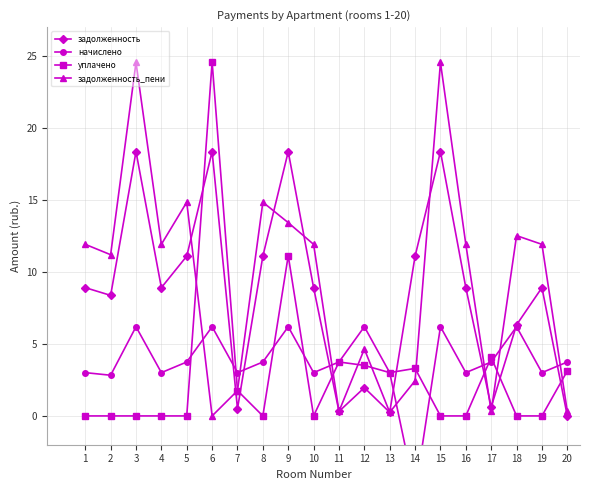

Where is the first local minimum for задолженность?

2